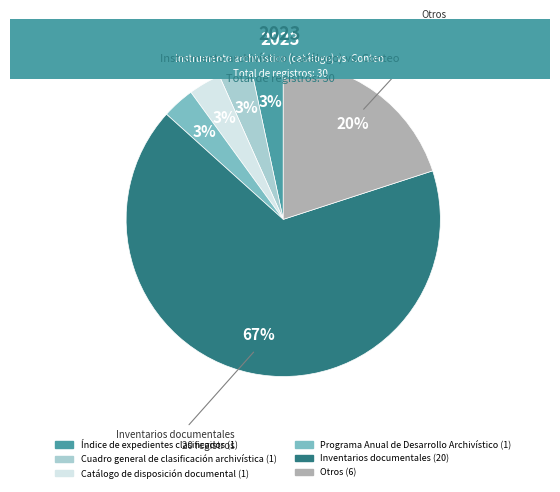

To the nearest percent, what portion does Índice de expedientes clasificados represent?

3%